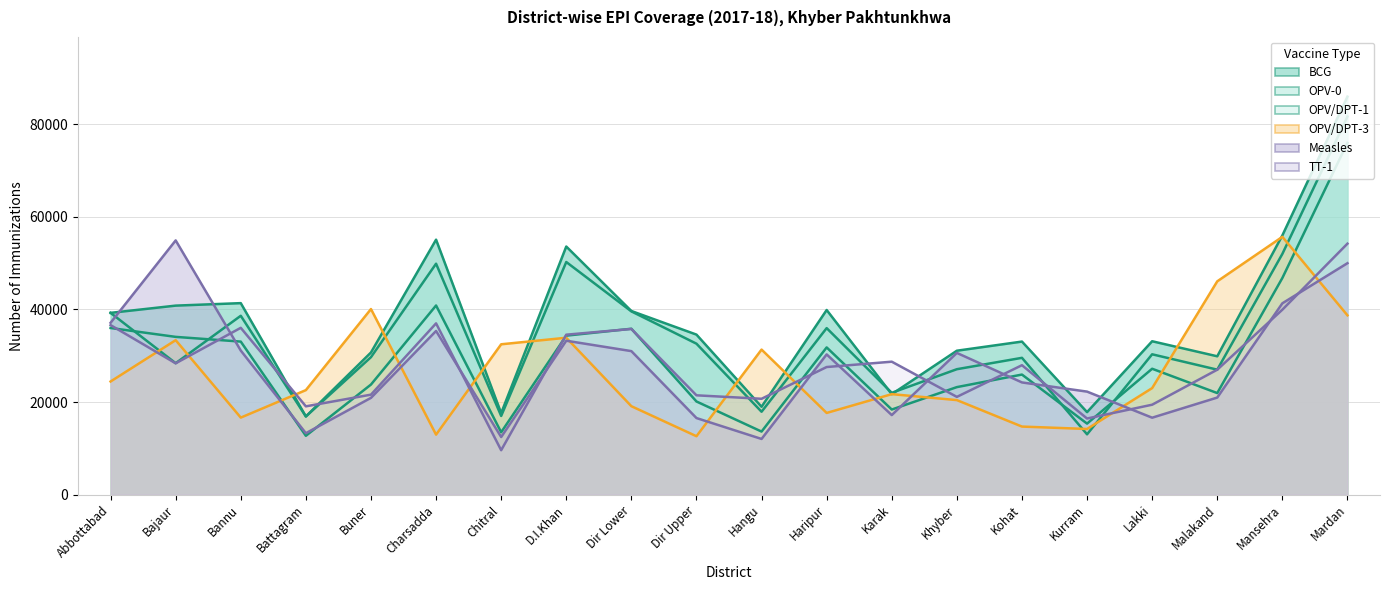

True or false: TT-1 has a value of 36609 at Abbottabad.

True